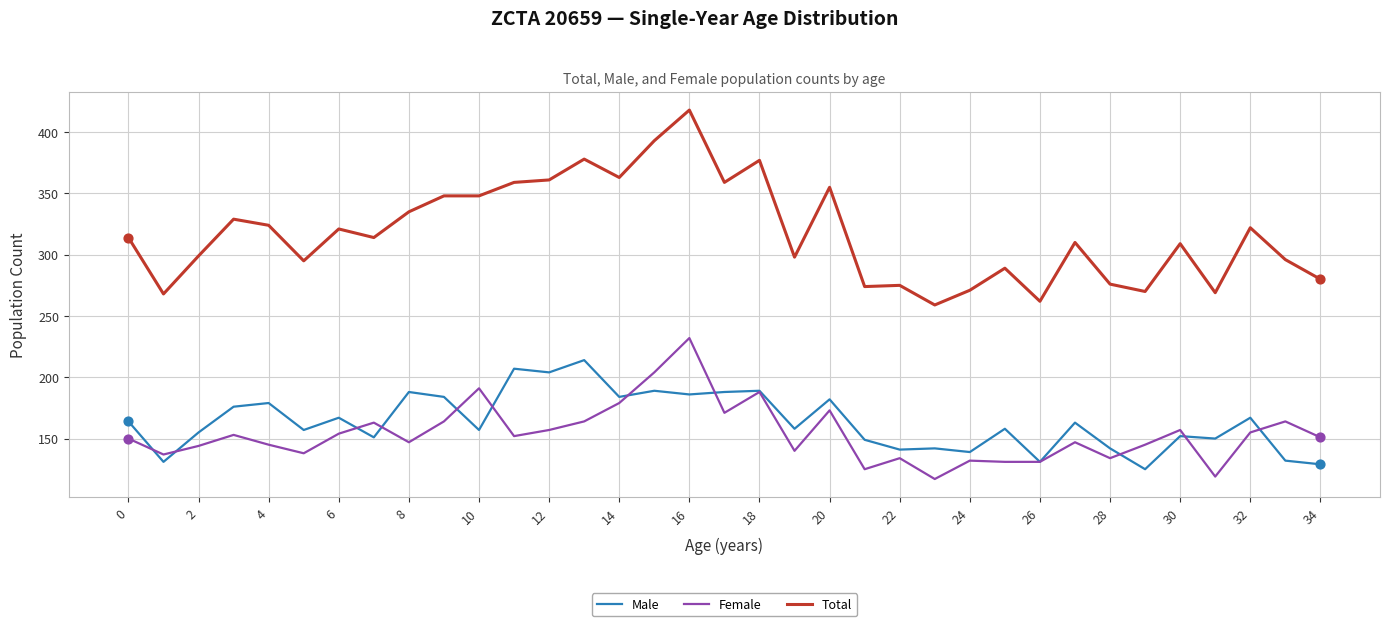

Which series has the largest total across all categories?

Total